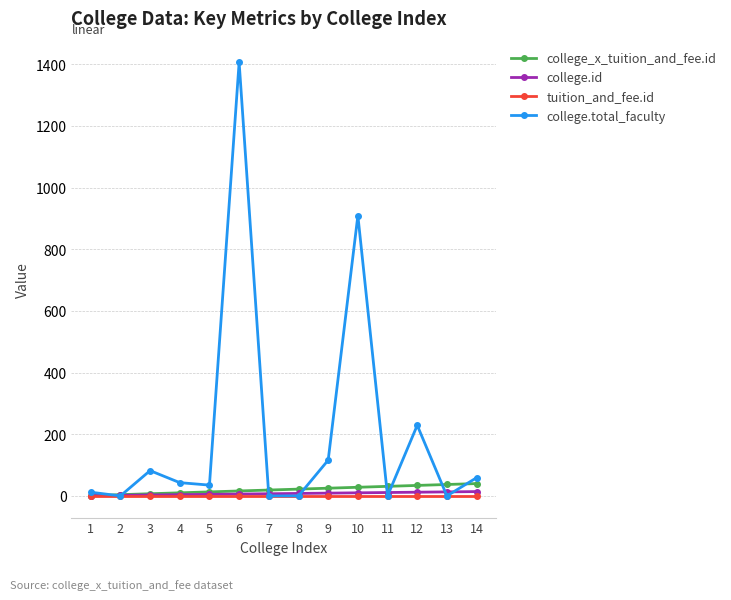

At which category is the sum across all series the highest?

6